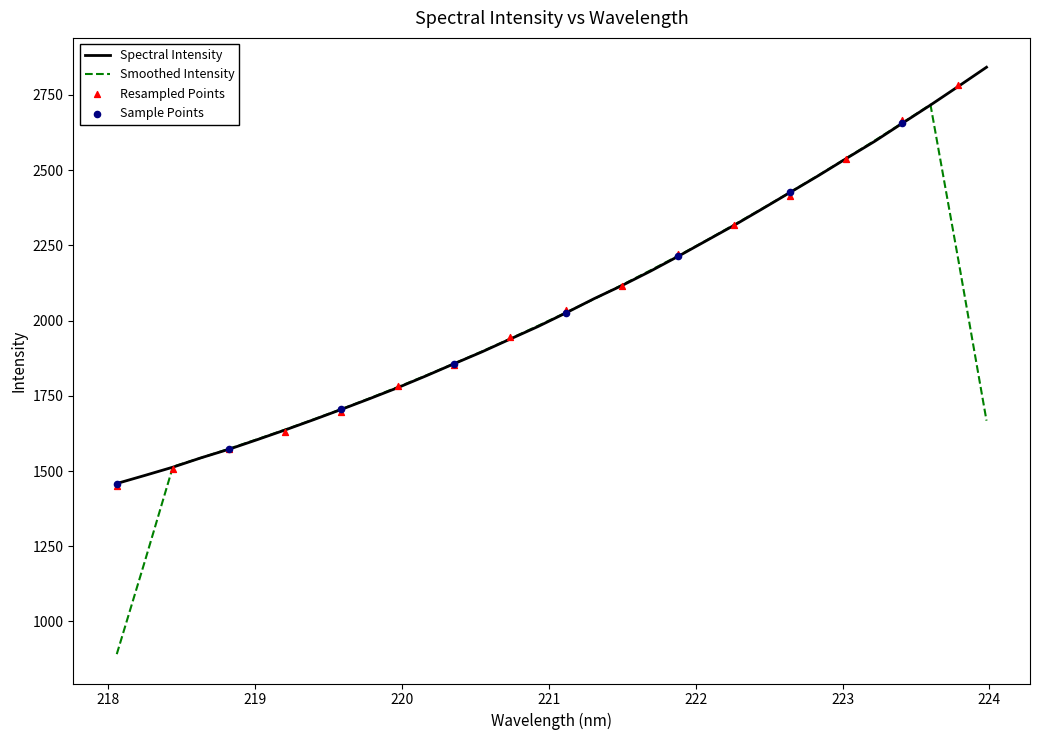

Approximately how many times larger is the value at 218.2508 compared to 219.7801?

0.9